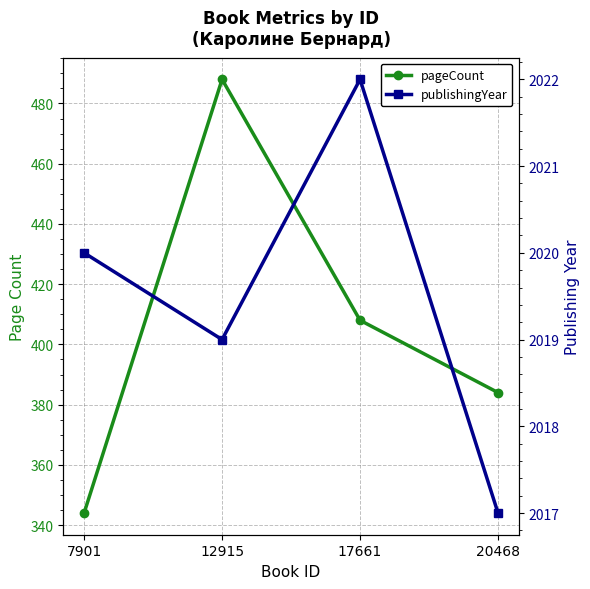

How many interior local peaks does the pageCount series have?

1